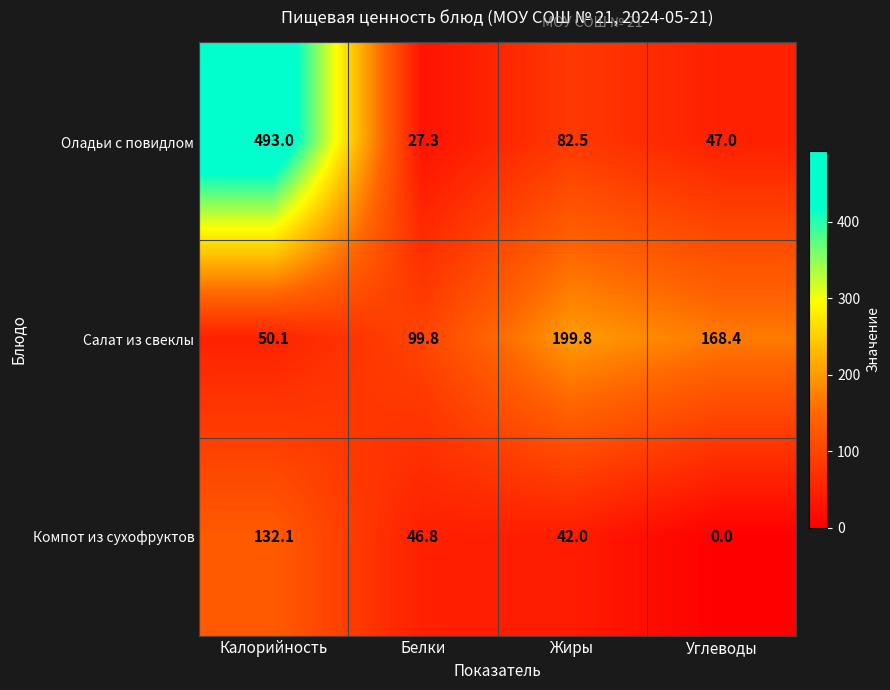

The Оладьи с повидлом series shows 230.9 at Калорийность. True or false?

False